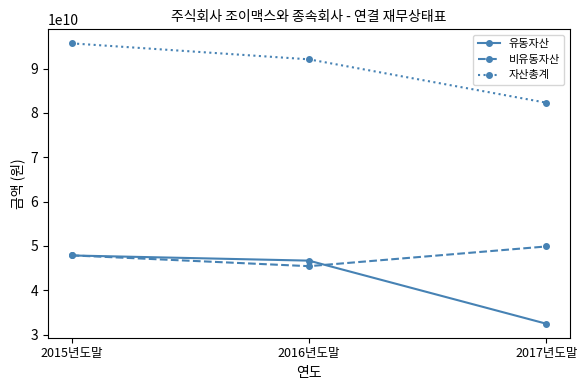

What is the difference between the maximum and minimum values in the 자산총계 series?

13389399605